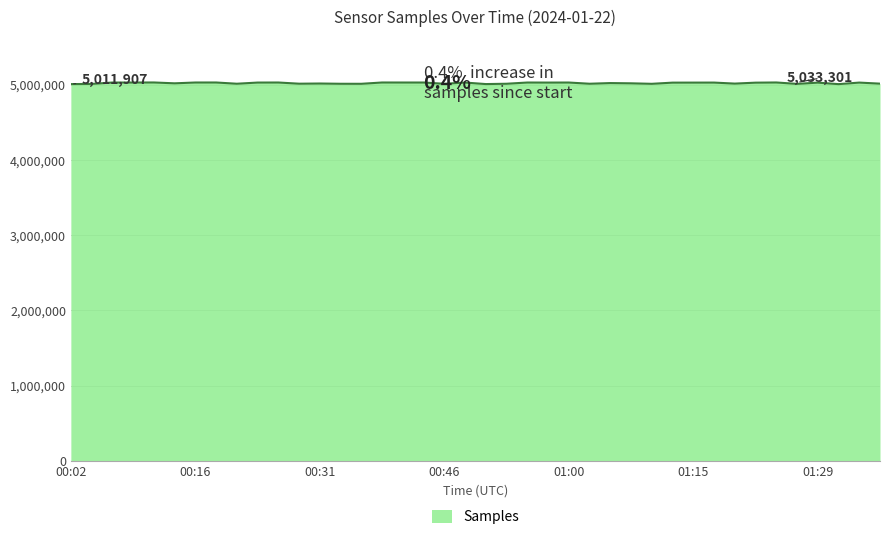

What is the greatest value displayed?

5033328